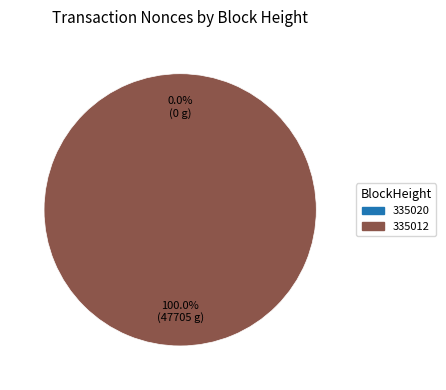

Do 335012 and 335020 together represent more than half of the pie?

Yes